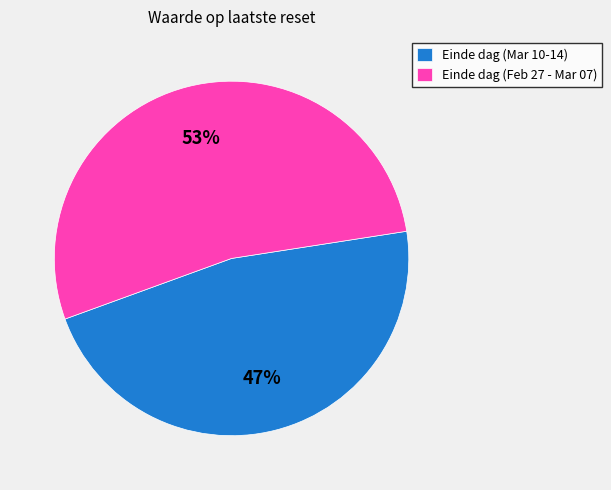

To the nearest percent, what portion does Einde dag (Mar 10-14) represent?

47%